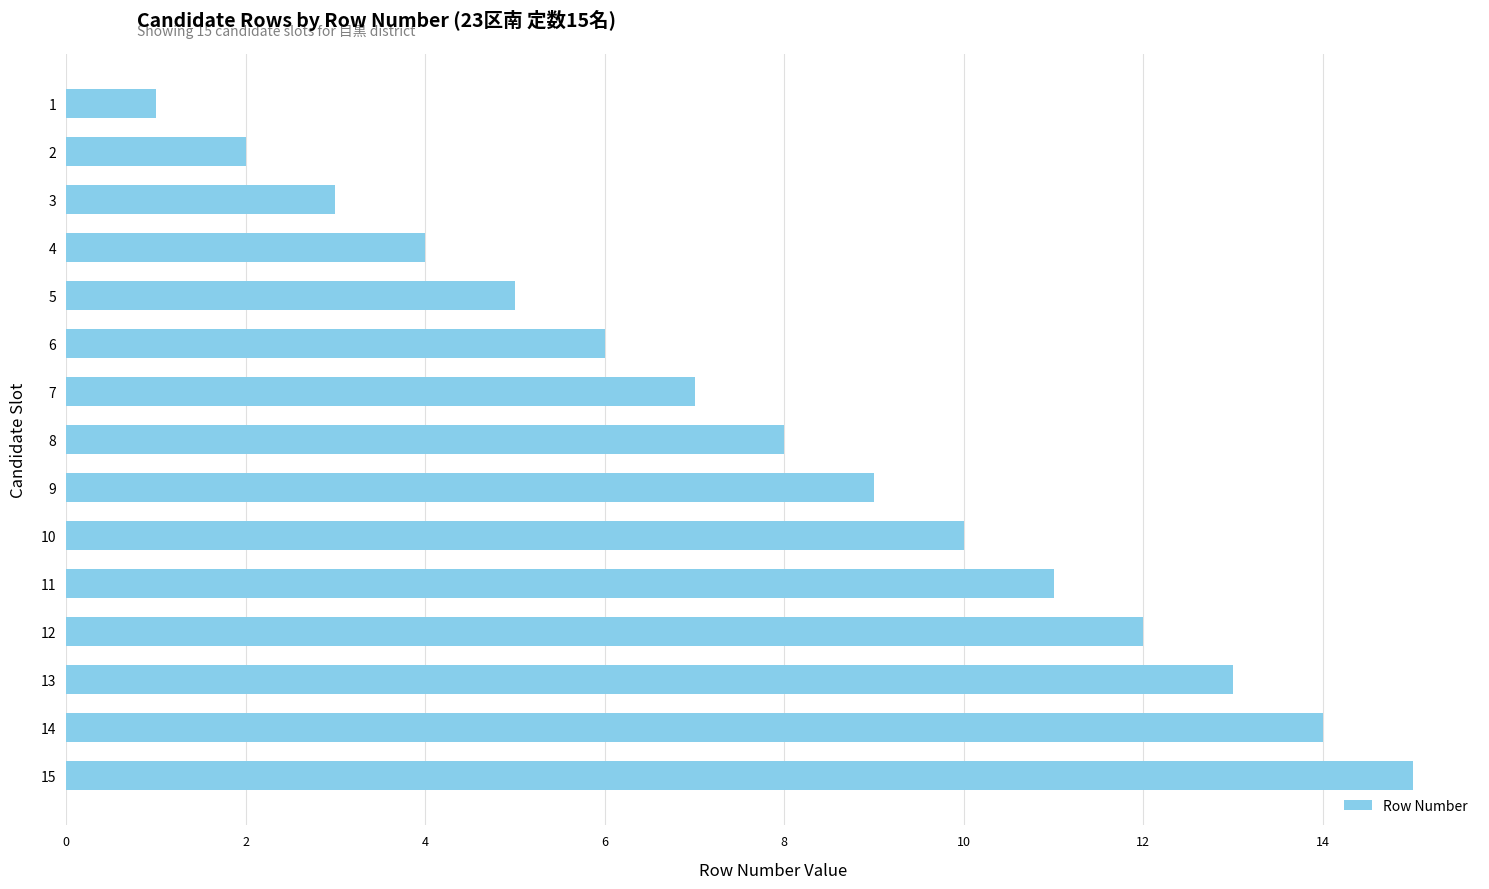

What is the change in value from 11 to 15?

+4